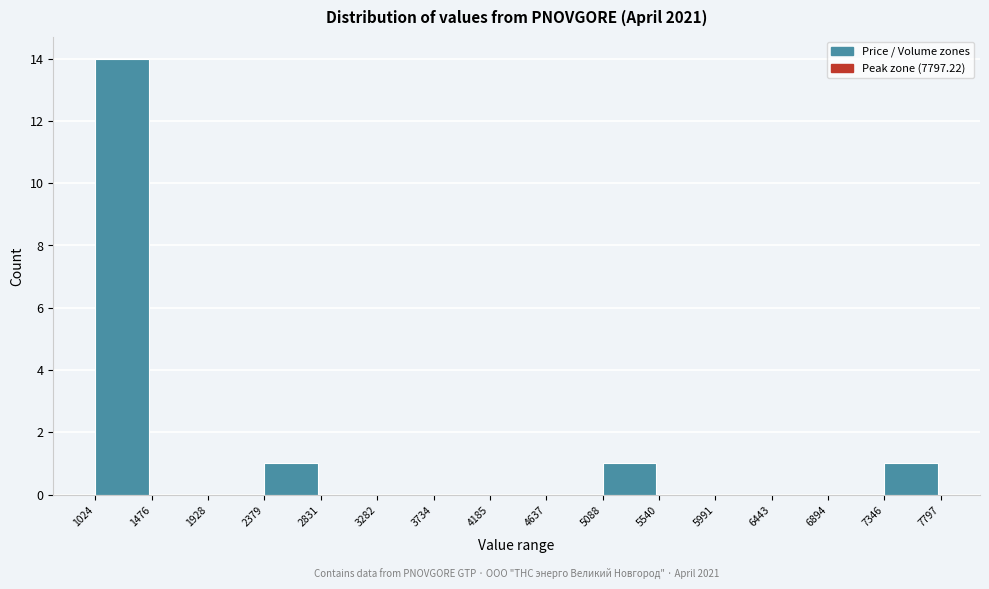

Which range on the x-axis has the tallest bar?

1024 to 1476